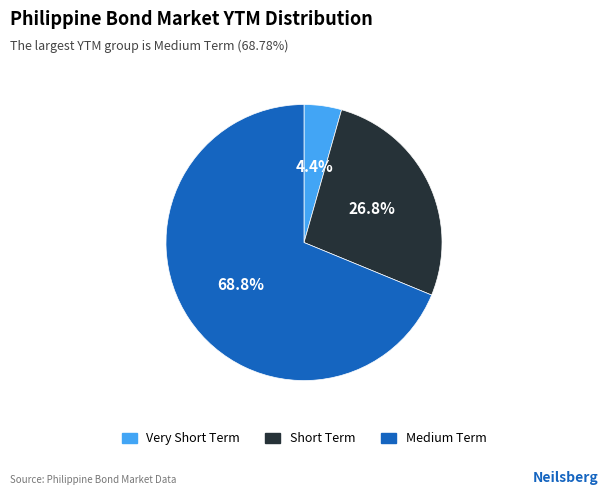

Does any single category account for the majority?

Yes